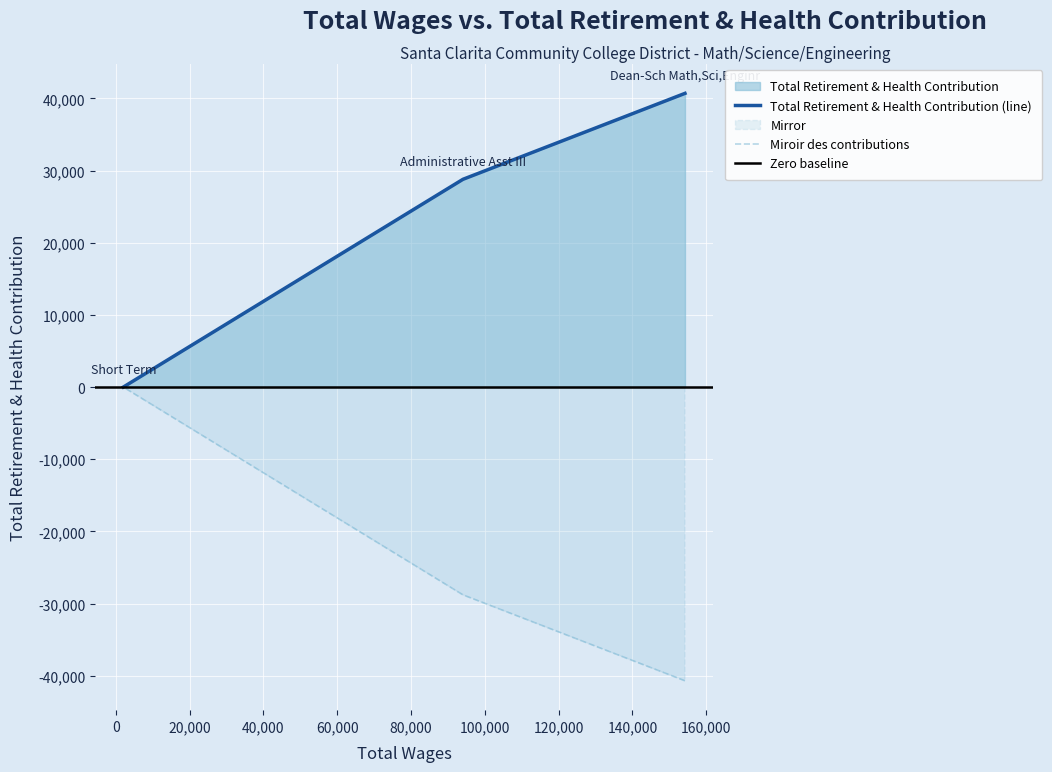

How many lines are shown in the chart?

1